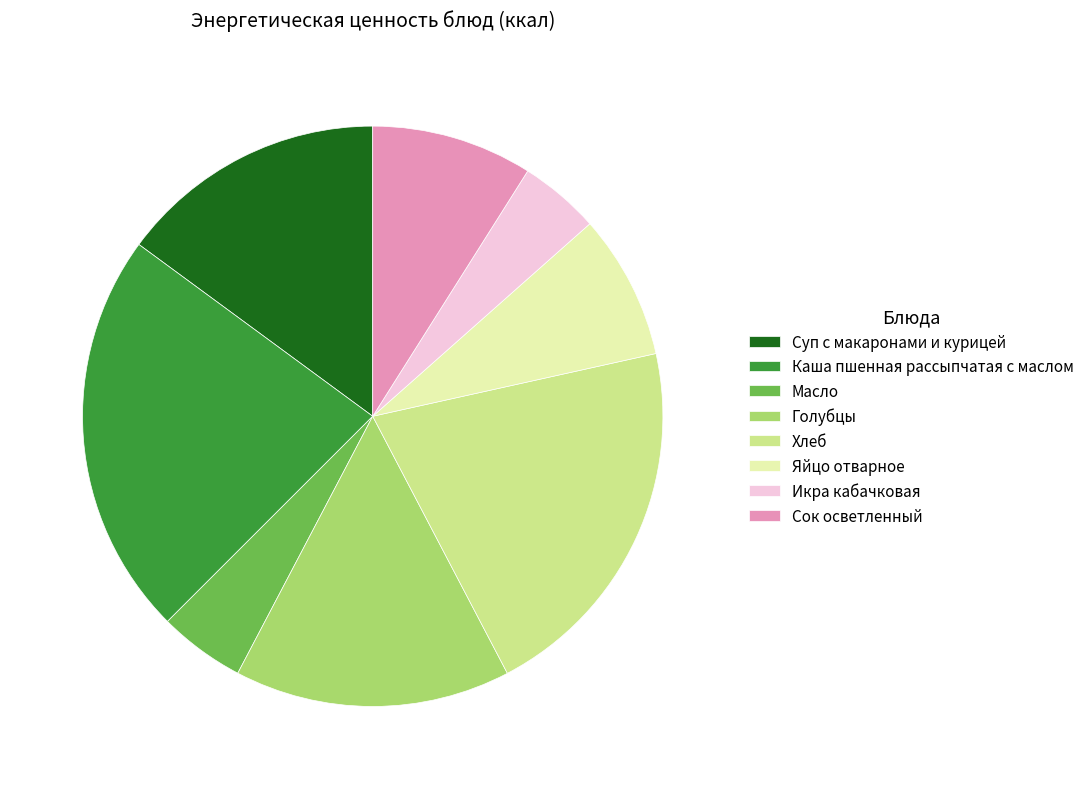

Between Яйцо отварное and Сок осветленный, which is larger?

Сок осветленный